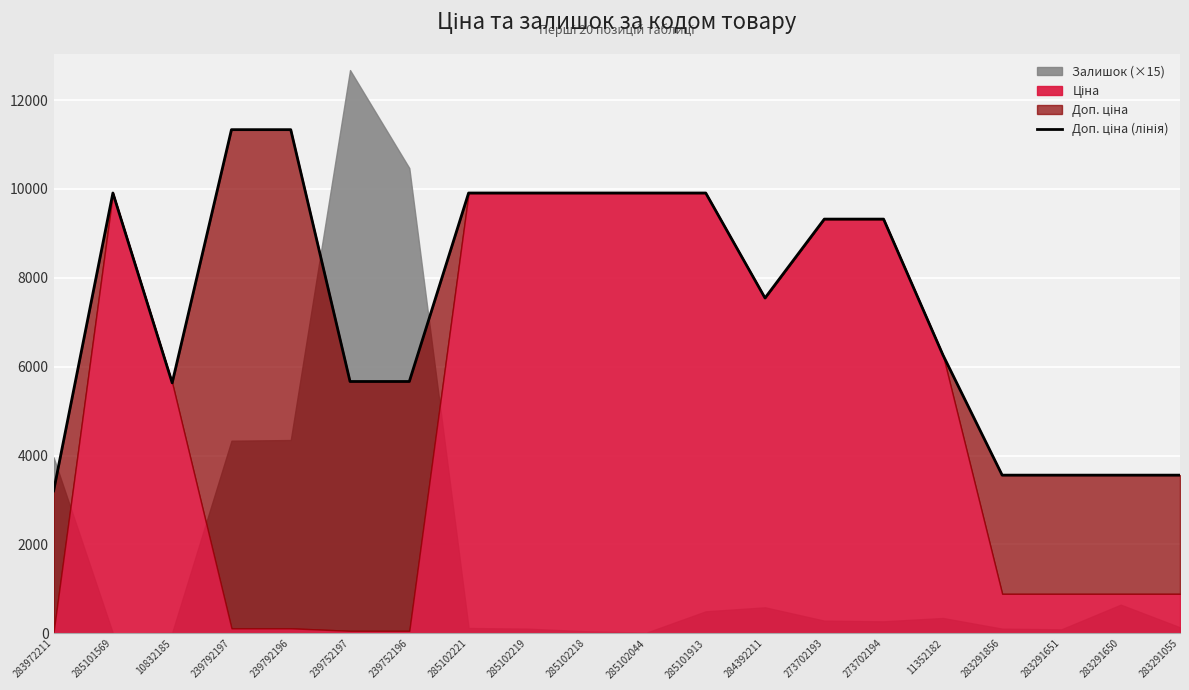

Read the value at 285102221.

9908.5